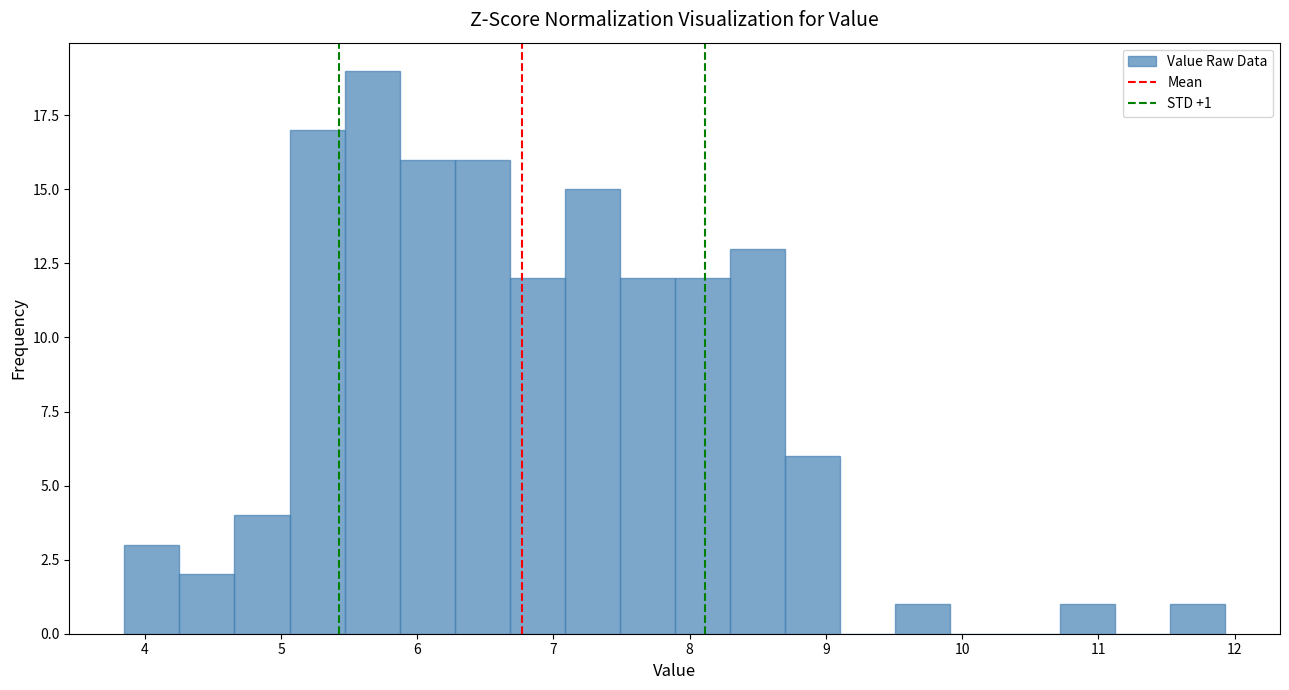

Which range on the x-axis has the tallest bar?

5.5 to 5.9